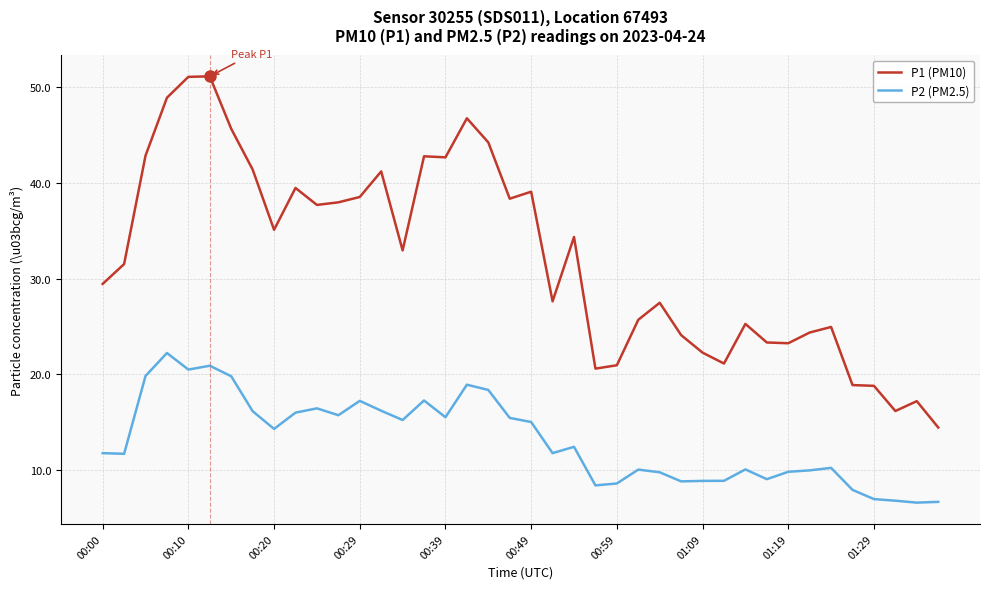

True or false: P1 (PM10) and P2 (PM2.5) cross at least once.

False